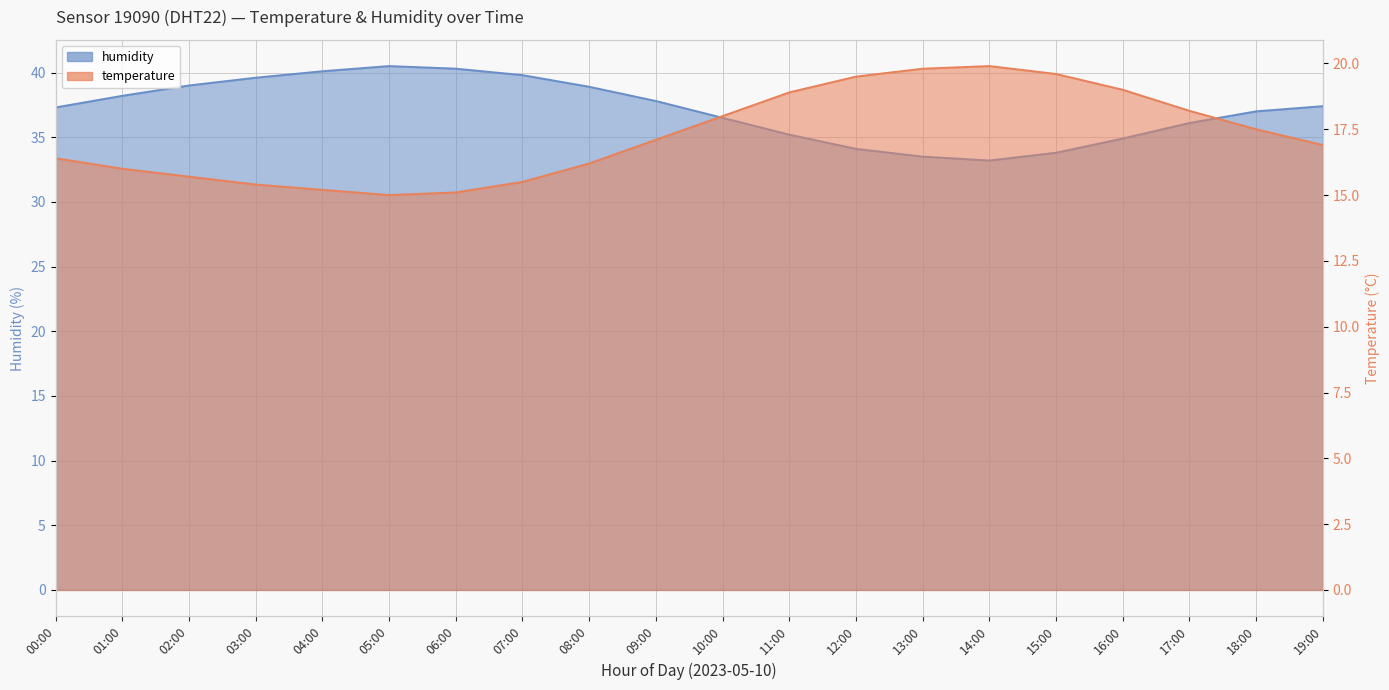

What is the average value of the humidity series?

37.2